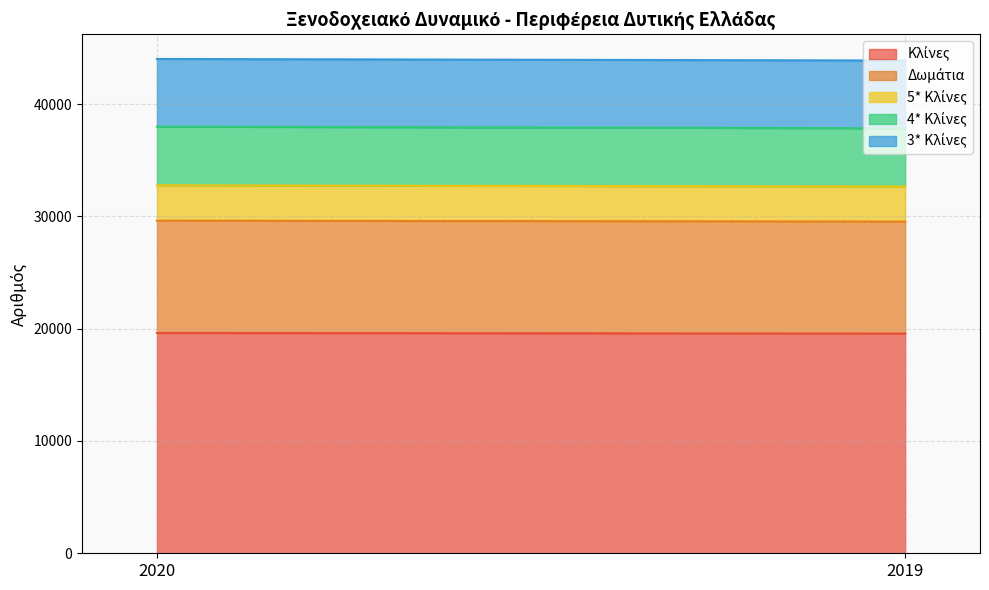

At which label does Κλίνες first exceed 19563?

2020